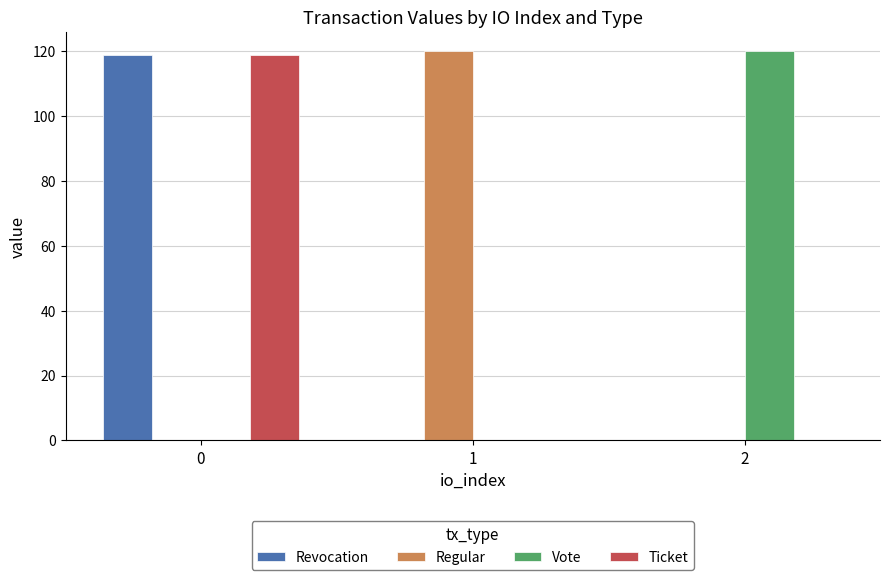

What is the sum of all Ticket values?

118.8